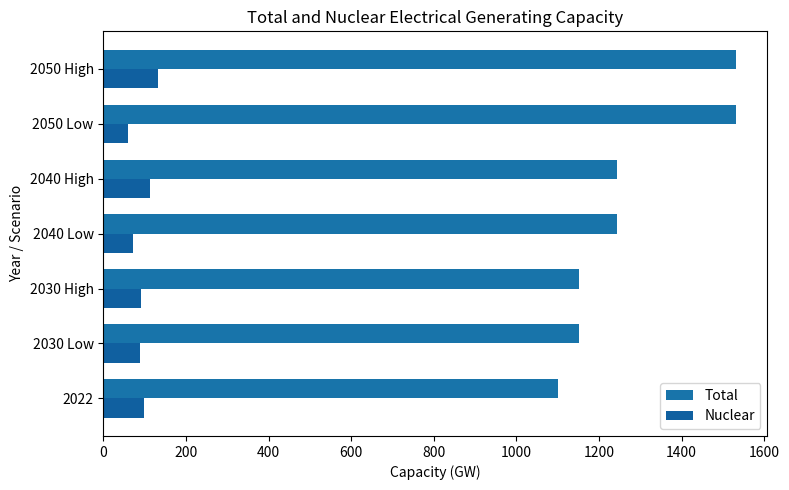

Count the number of categories in the chart.

7